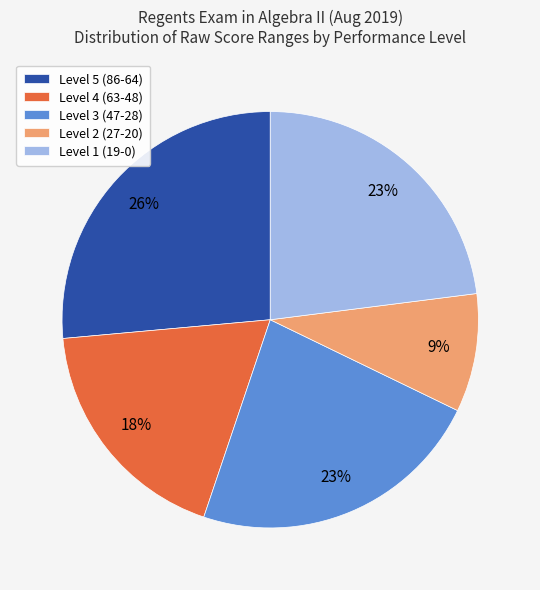

How many segments does this pie chart have?

5